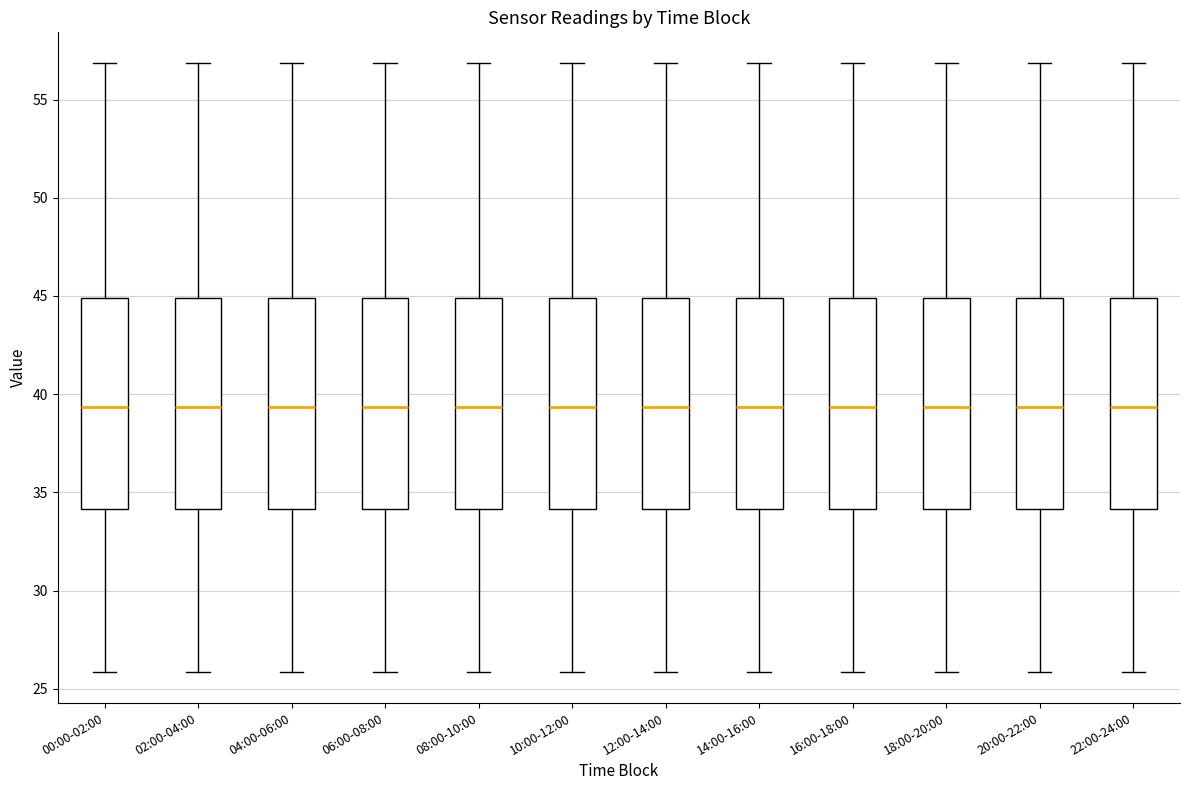

Reading left to right, transcribe this box plot: for each box, give where its median line is, the range the box spans, and where its two whiskers end, as read against the y-axis. The values are not printed on the chart, so give them approximately, as read against the axis.

00:00-02:00: median 39.5, box 34.0 to 45.0, whiskers 26.0 to 57.0
02:00-04:00: median 39.5, box 34.0 to 45.0, whiskers 26.0 to 57.0
04:00-06:00: median 39.5, box 34.0 to 45.0, whiskers 26.0 to 57.0
06:00-08:00: median 39.5, box 34.0 to 45.0, whiskers 26.0 to 57.0
08:00-10:00: median 39.5, box 34.0 to 45.0, whiskers 26.0 to 57.0
10:00-12:00: median 39.5, box 34.0 to 45.0, whiskers 26.0 to 57.0
12:00-14:00: median 39.5, box 34.0 to 45.0, whiskers 26.0 to 57.0
14:00-16:00: median 39.5, box 34.0 to 45.0, whiskers 26.0 to 57.0
16:00-18:00: median 39.5, box 34.0 to 45.0, whiskers 26.0 to 57.0
18:00-20:00: median 39.5, box 34.0 to 45.0, whiskers 26.0 to 57.0
20:00-22:00: median 39.5, box 34.0 to 45.0, whiskers 26.0 to 57.0
22:00-24:00: median 39.5, box 34.0 to 45.0, whiskers 26.0 to 57.0